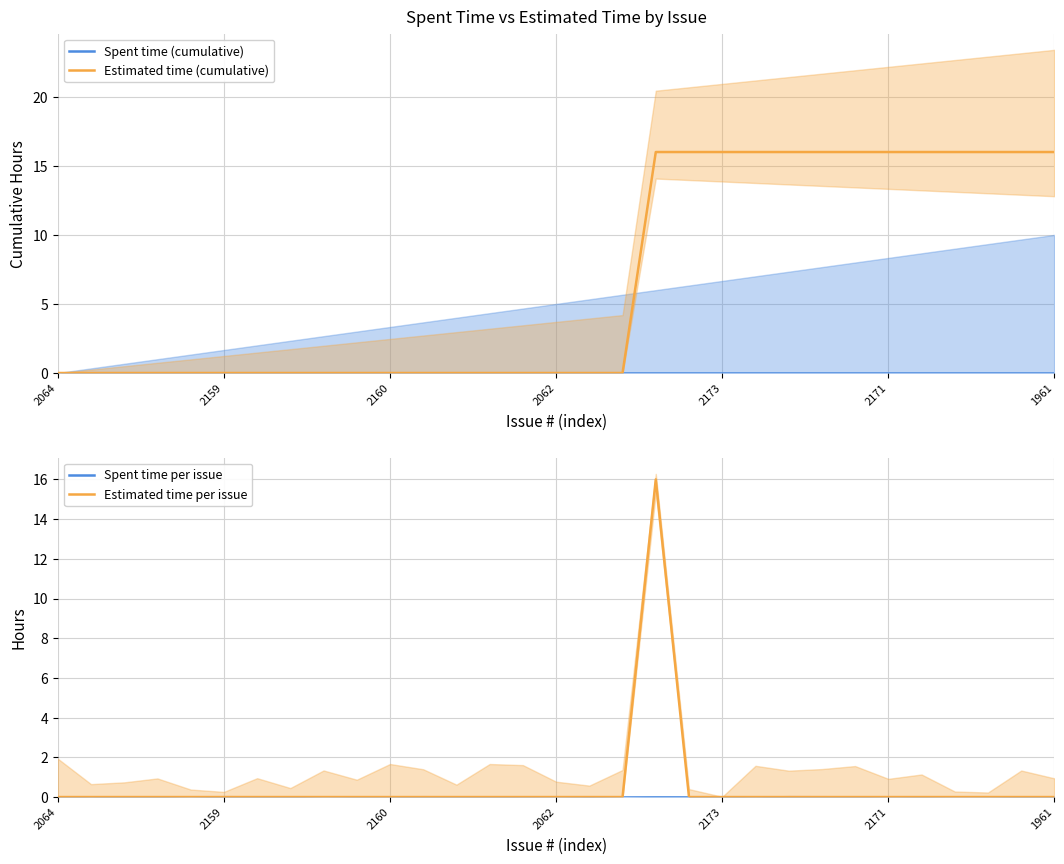

What is the maximum value for Estimated time per issue?

16